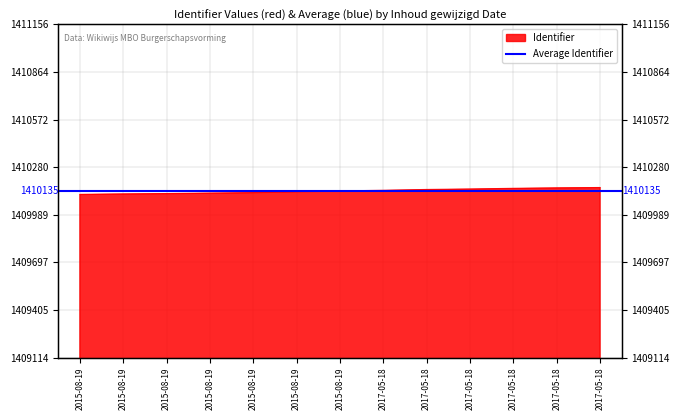

What is the difference between the values at 2015-08-19 and 2017-05-18?

28